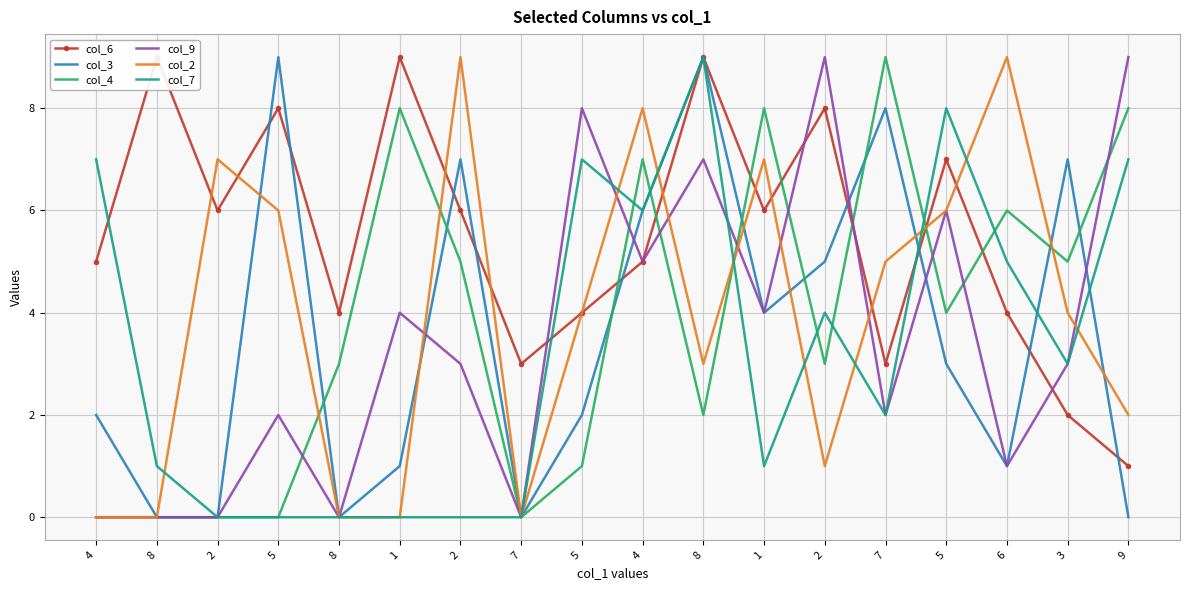

At which label does col_6 reach its peak?

8